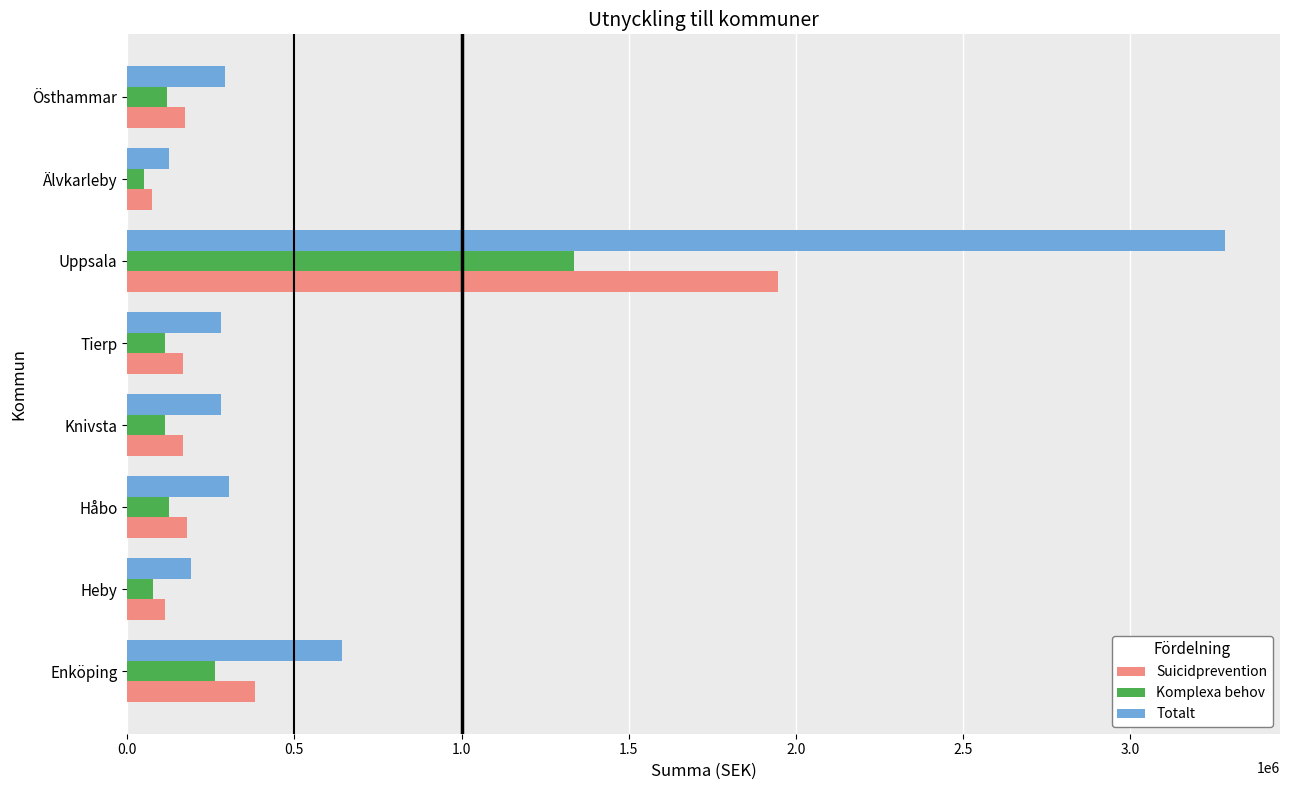

Rank the series at Uppsala from highest to lowest value.

Totalt, Suicidprevention, Komplexa behov